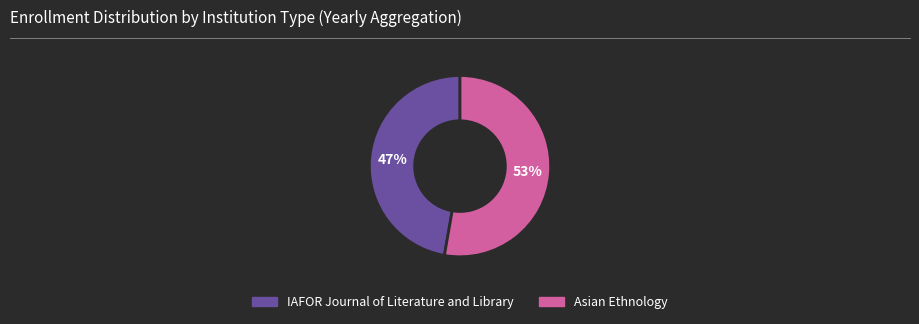

Does IAFOR Journal of Literature and Library account for over 50% of the chart?

No